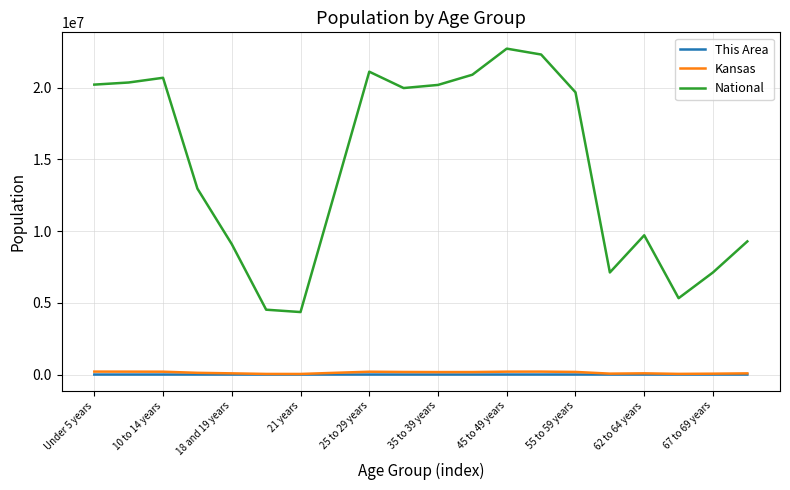

What is the highest value of the National series?

22708591